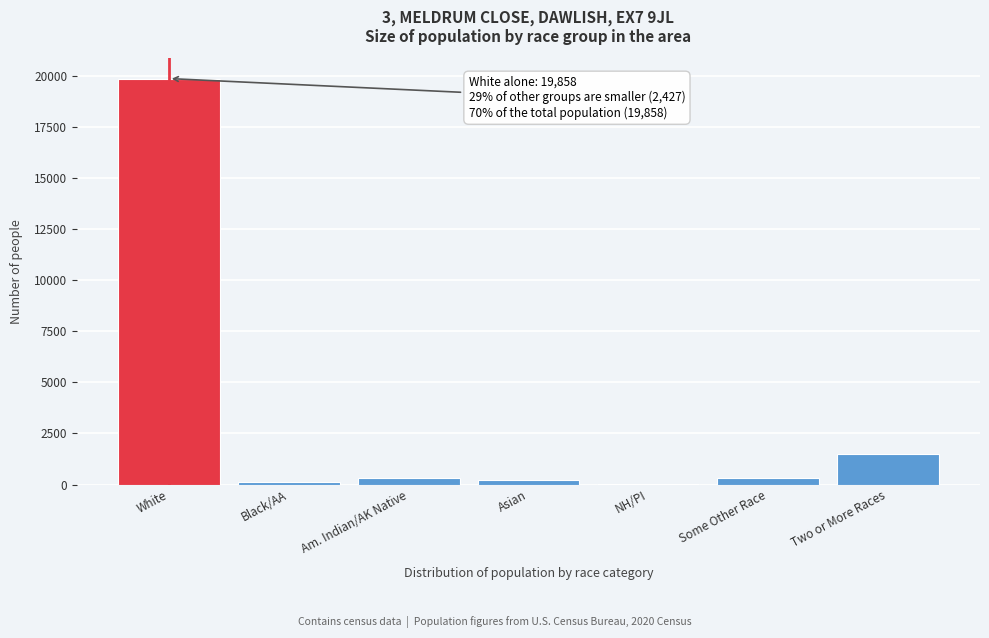

Which has a higher value, White or NH/PI?

White